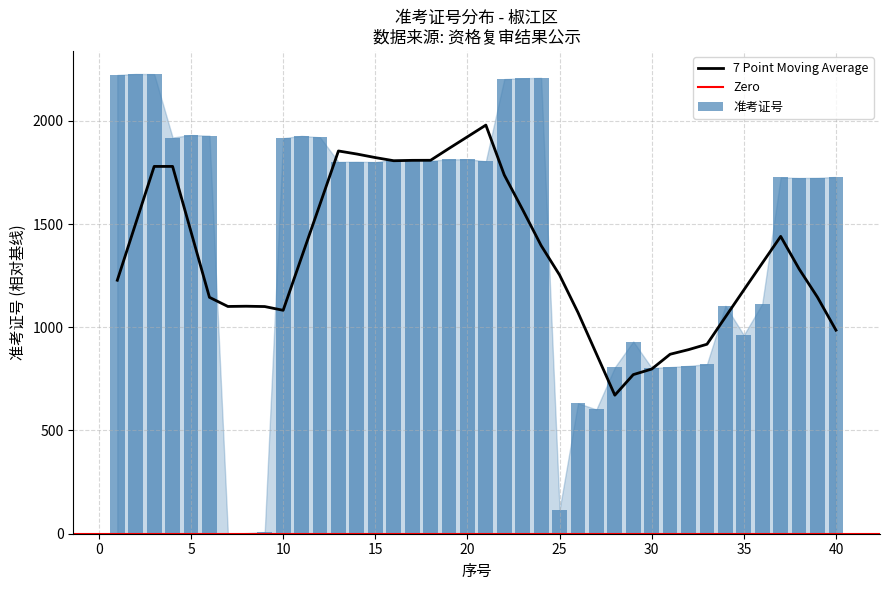

Where does the data first go above 1801?

1